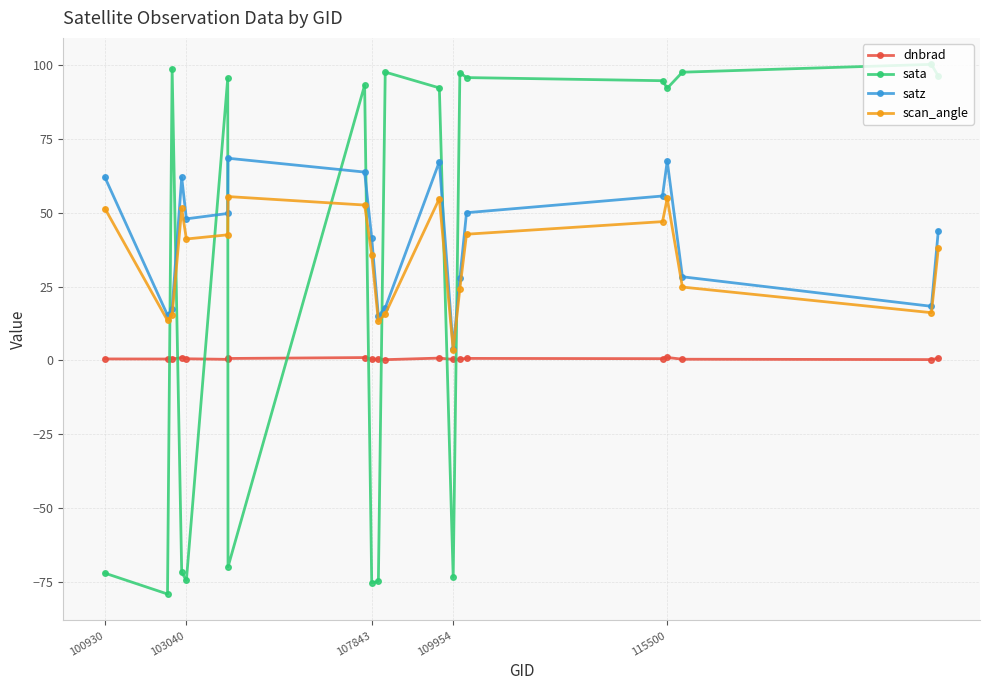

What is the value of the satz point at the 2nd from the left?

15.3